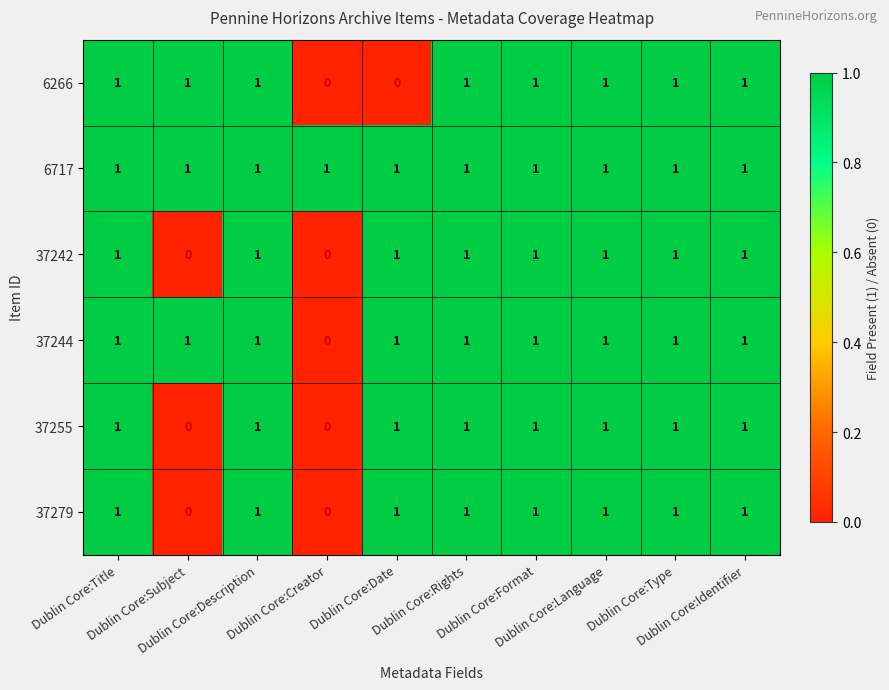

Which series has the largest total across all categories?

6717